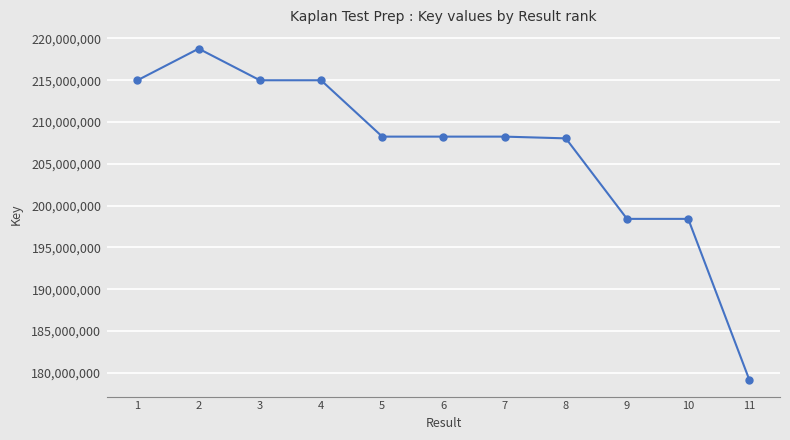

Read the value at 11.

179149500